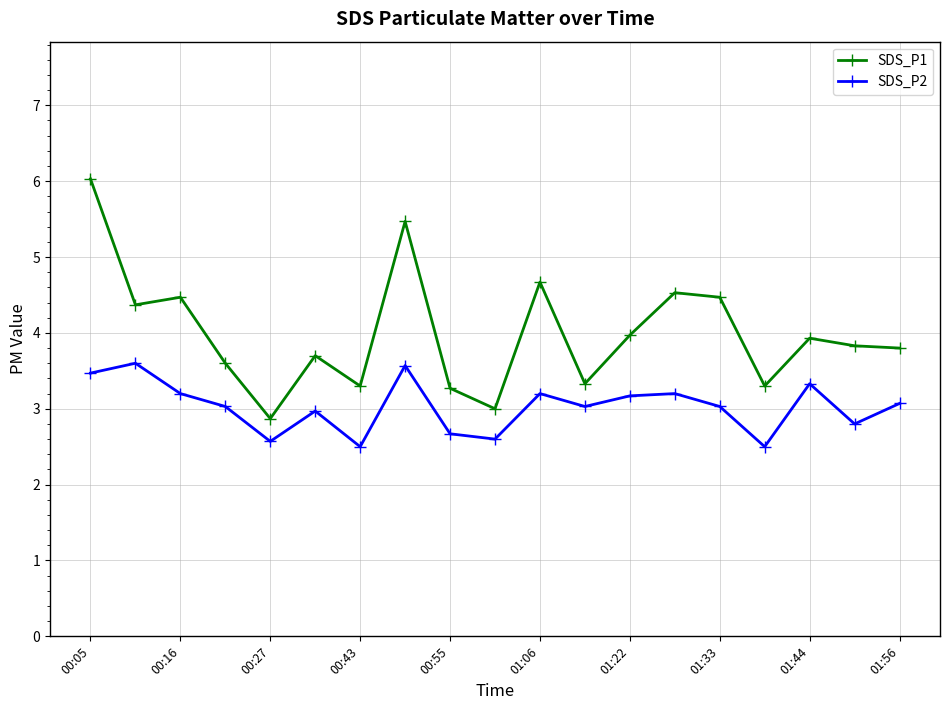

In SDS_P1, how many points are higher than both neighbors (excluding endpoints)?

6